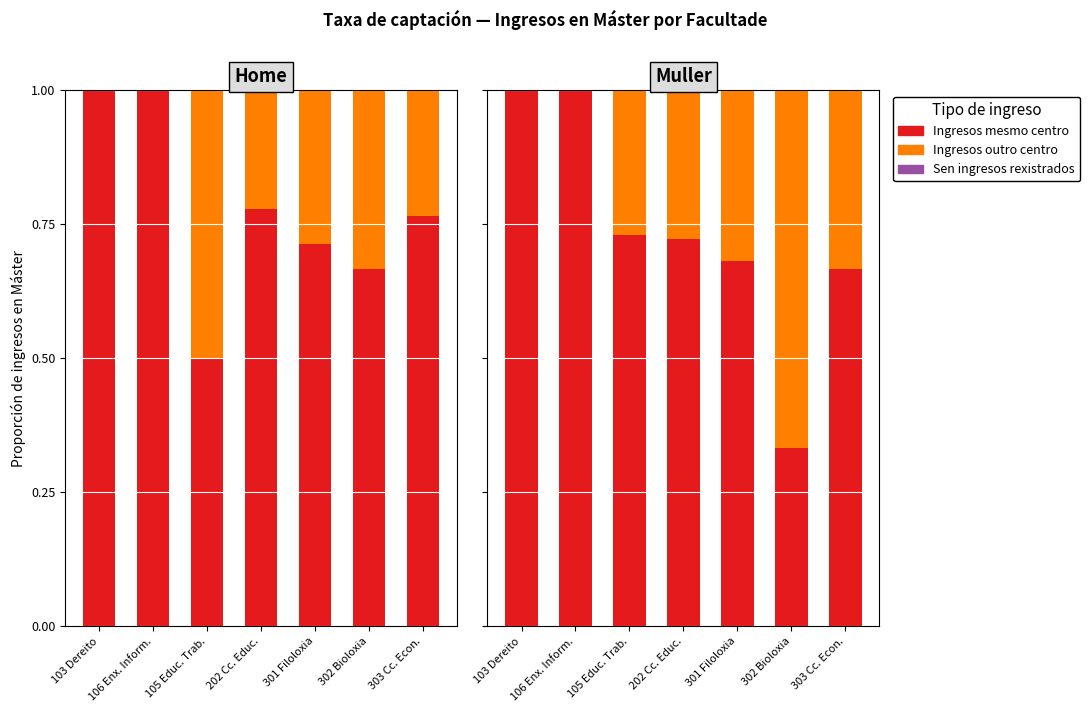

Between 105 Educ. Trab. and 301 Filoloxia, which series saw the biggest shift?

Ingresos mesmo centro